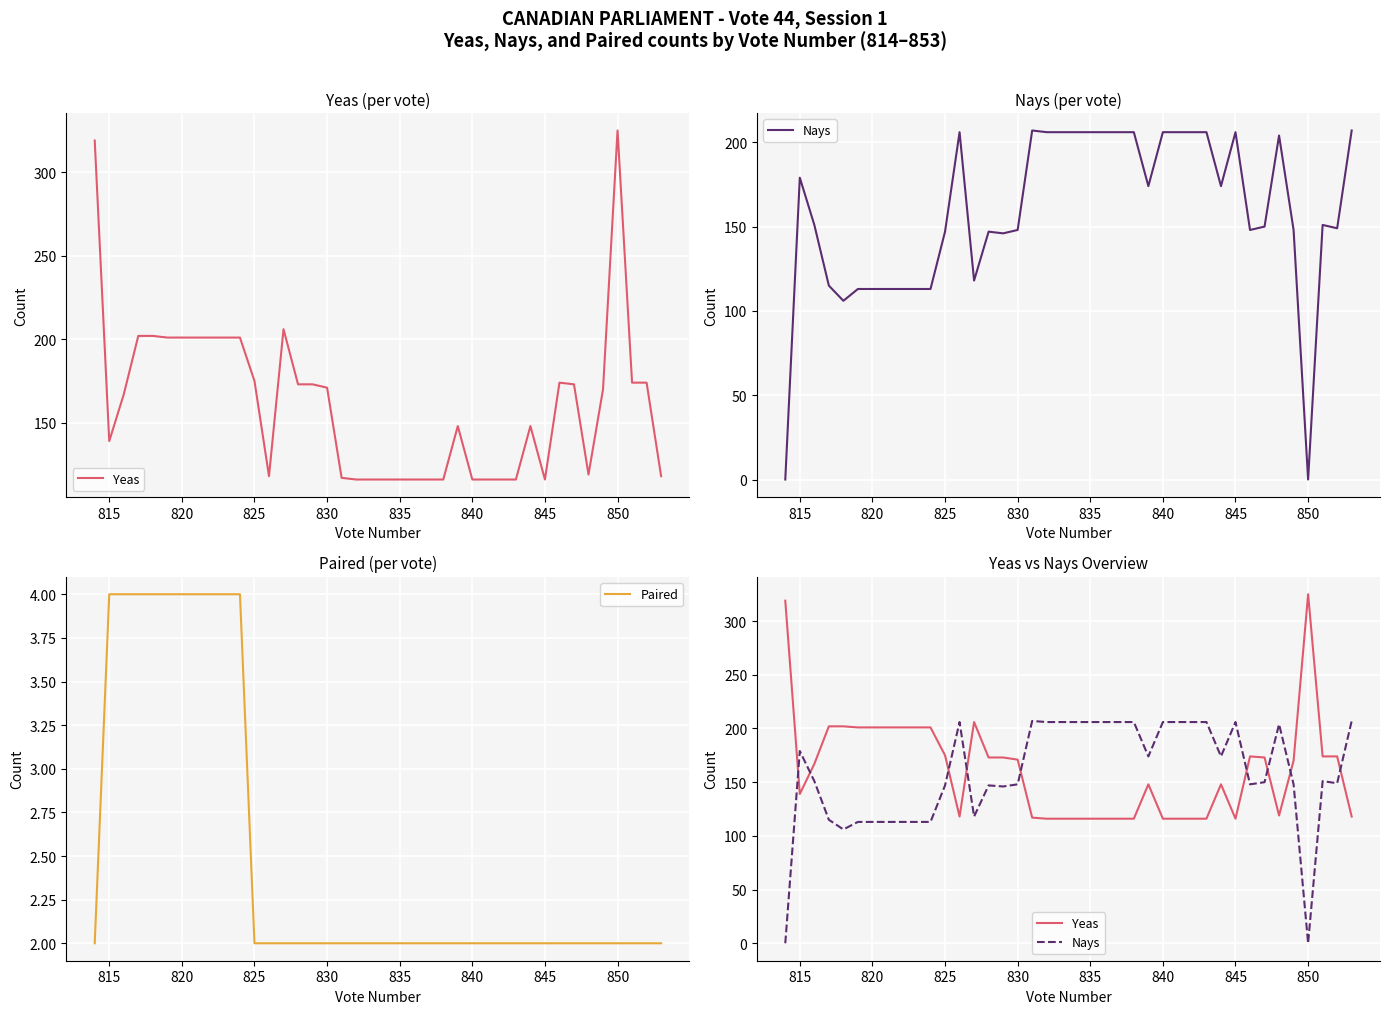

Which series ends up on top after the final intersection of Yeas and Nays?

Nays